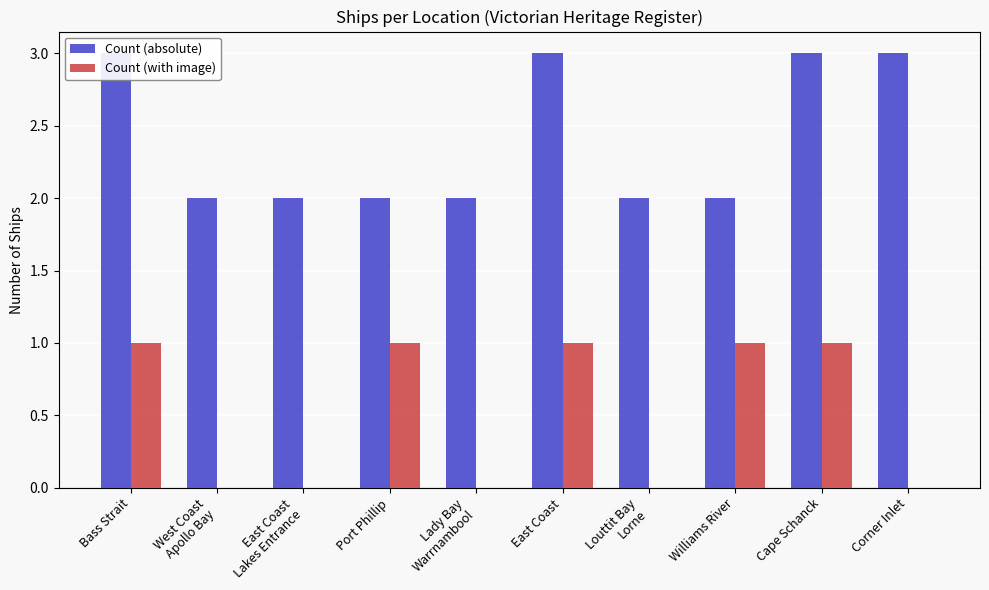

Reading left to right, extract all data points from this chart.

Count (absolute): 3	2	2	2	2	3	2	2	3	3
Count (with image): 1	0	0	1	0	1	0	1	1	0